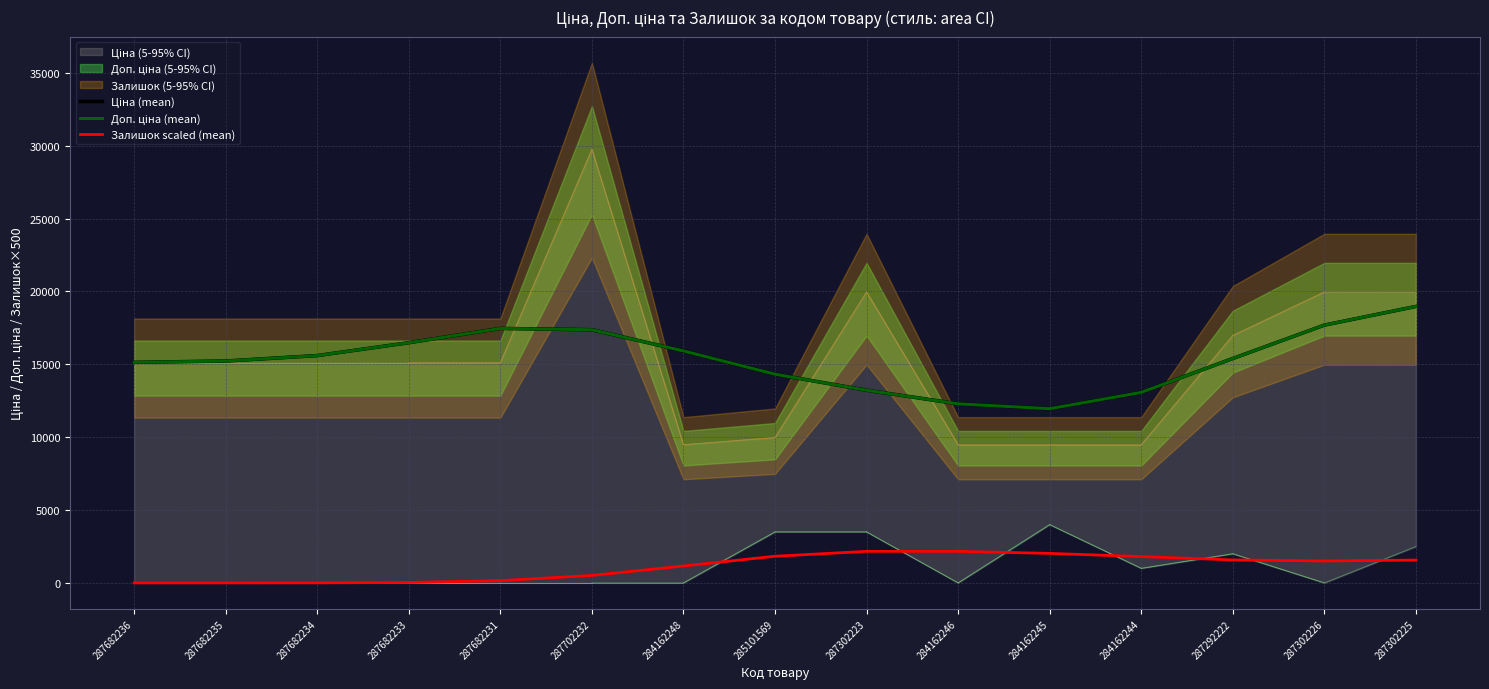

Which category has the lowest value across all series?

287682236